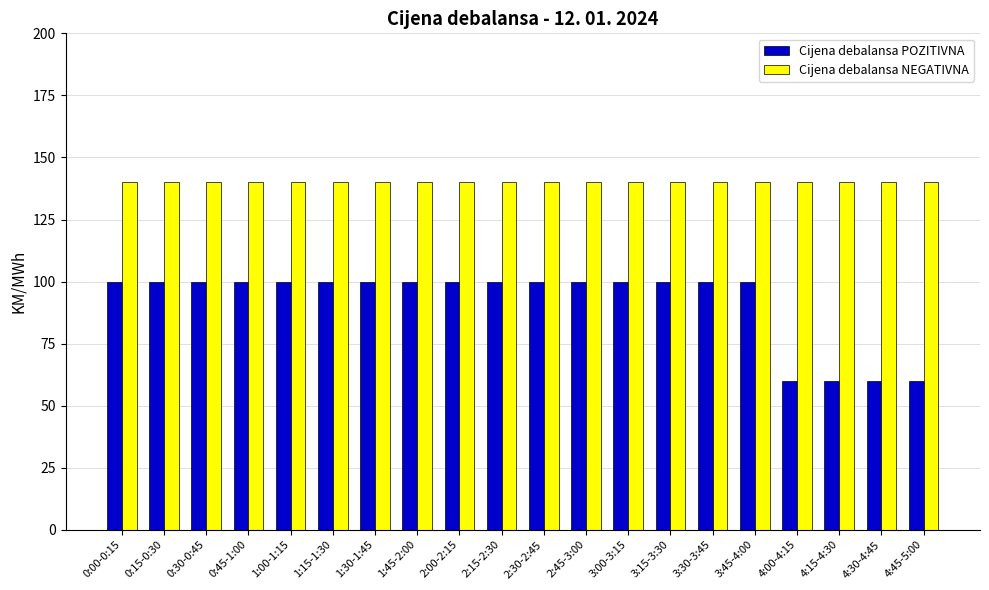

What is the approximate value of Cijena debalansa POZITIVNA at 1:30-1:45, to the nearest 10?

100